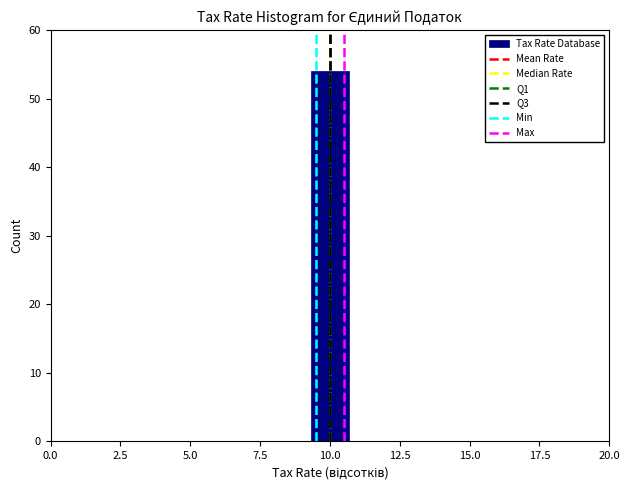

Around what value on the x-axis is the tallest bar? Give the approximate position of its centre, as read against the axis.

10.0